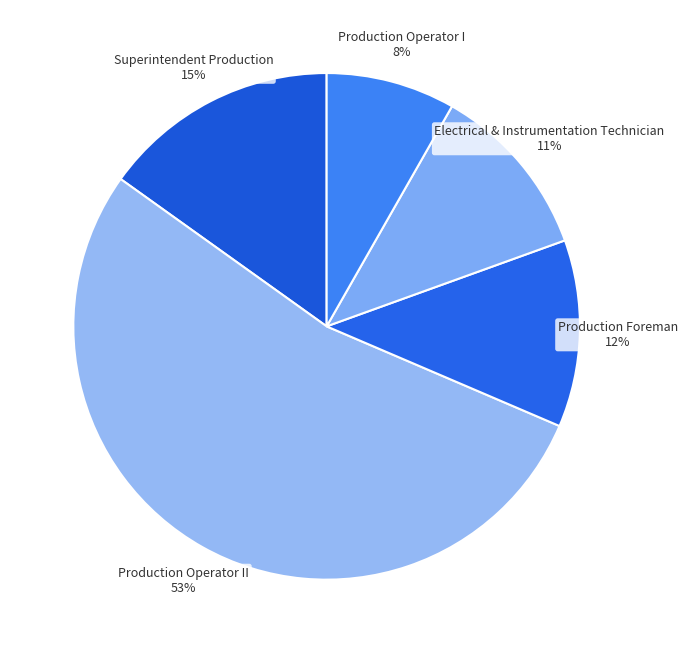

How many segments does this pie chart have?

5